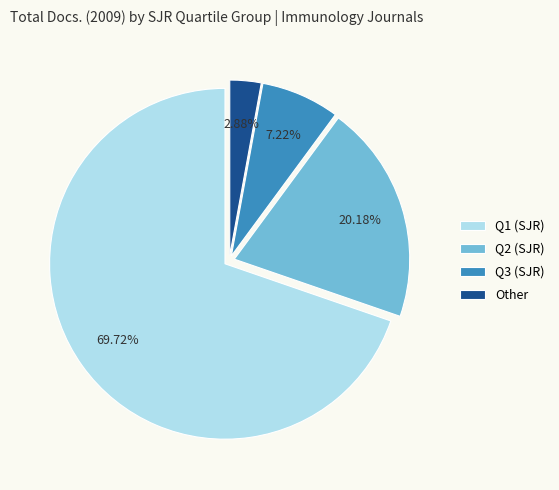

Rank the categories by value from highest to lowest.

Q1 (SJR), Q2 (SJR), Q3 (SJR), Other